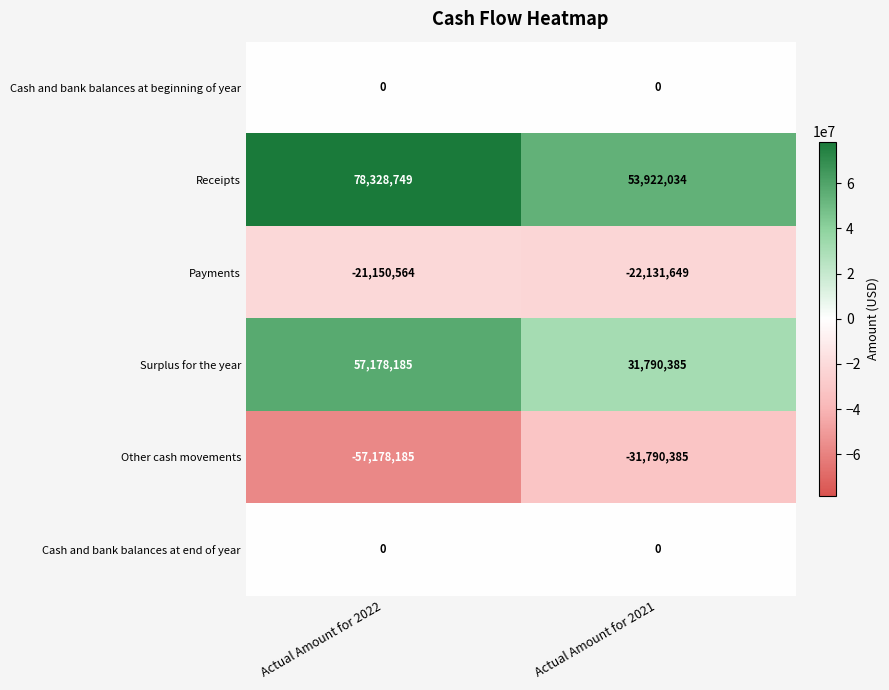

Which series has the largest total across all categories?

Receipts